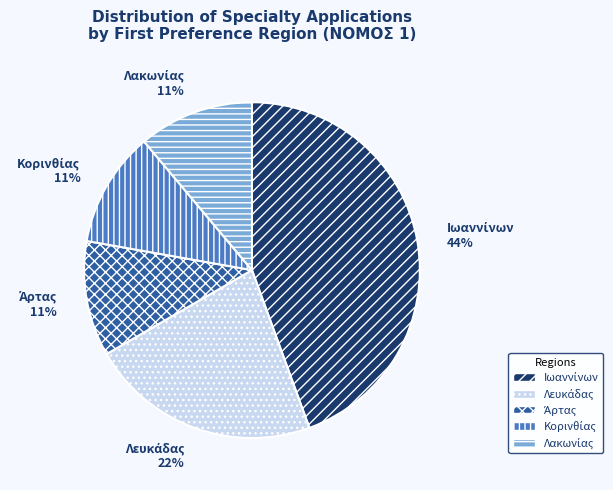

Does any single category account for the majority?

No